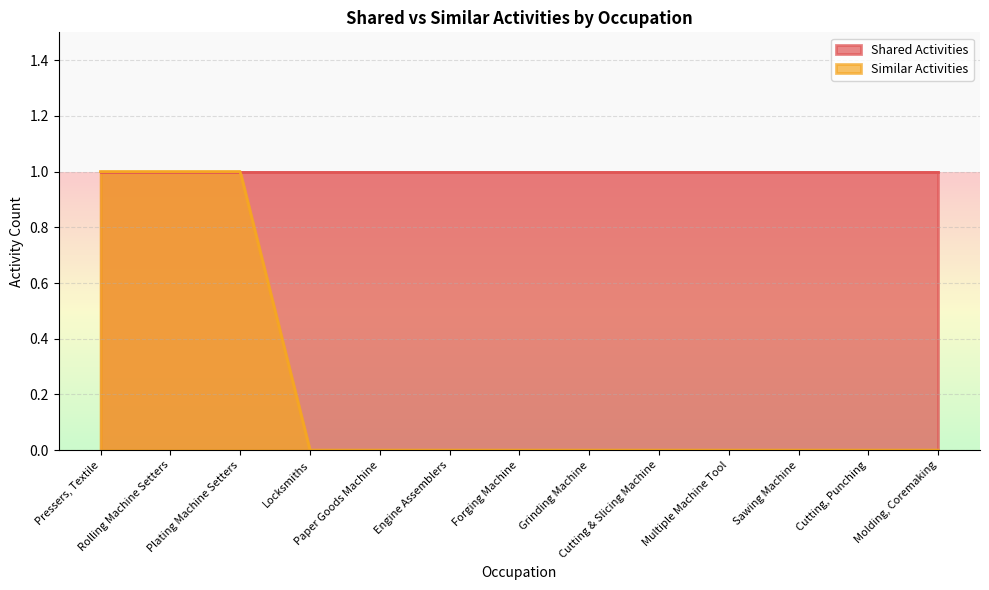

What is the label of the 11th point from the left?

Sawing Machine